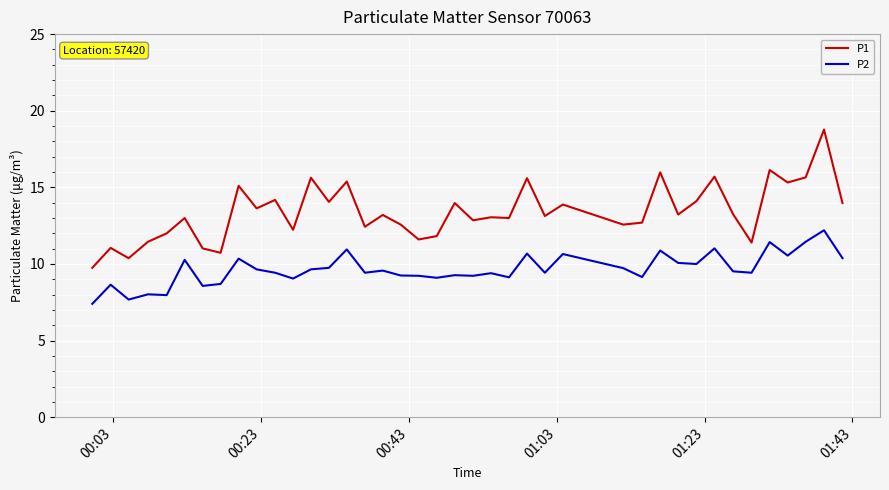

Which series has the largest total across all categories?

P1